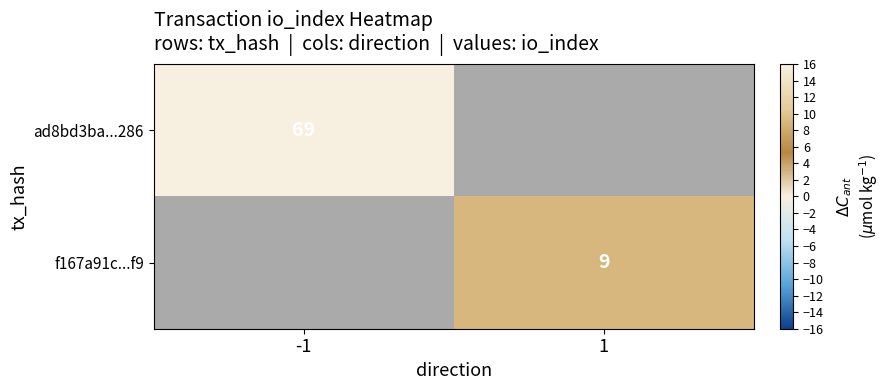

Is it true that f167a91c...f9 equals 9 at 1?

True